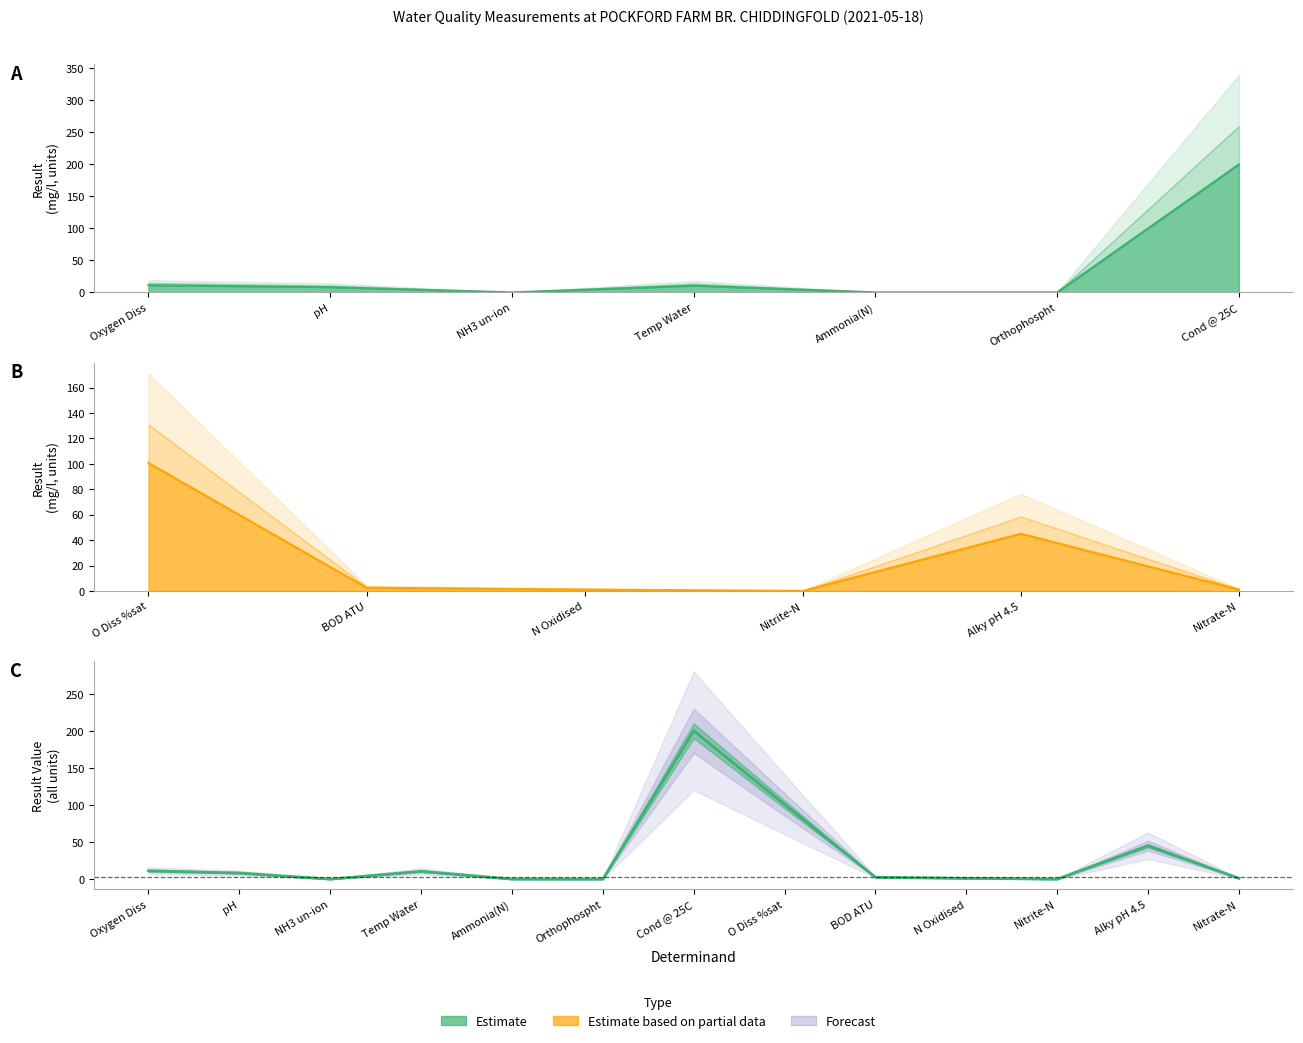

The value at O Diss %sat is 100.7. True or false?

True